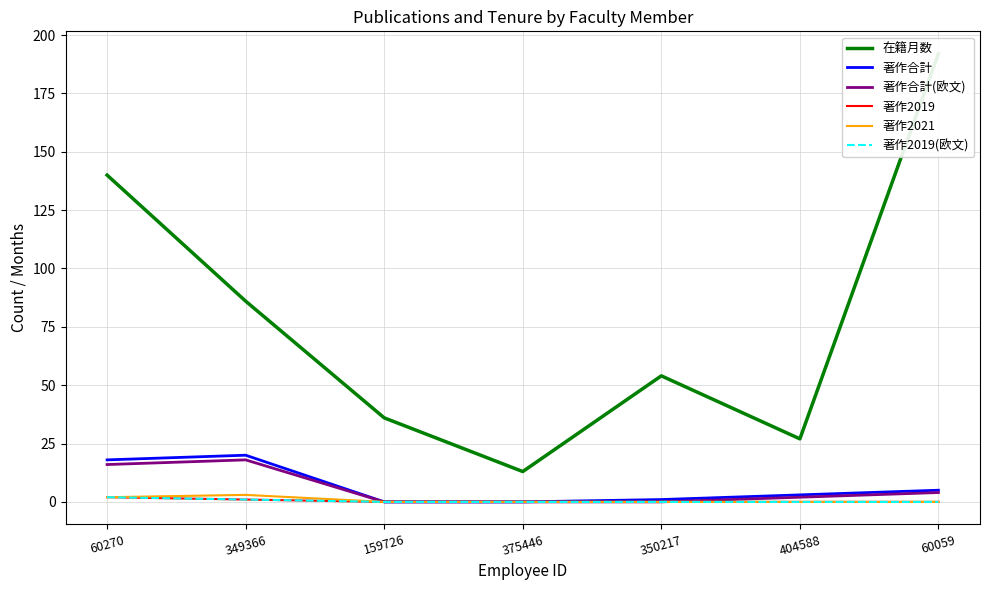

Rank the series by their maximum value, from lowest to highest.

著作2019, 著作2019(欧文), 著作2021, 著作合計(欧文), 著作合計, 在籍月数